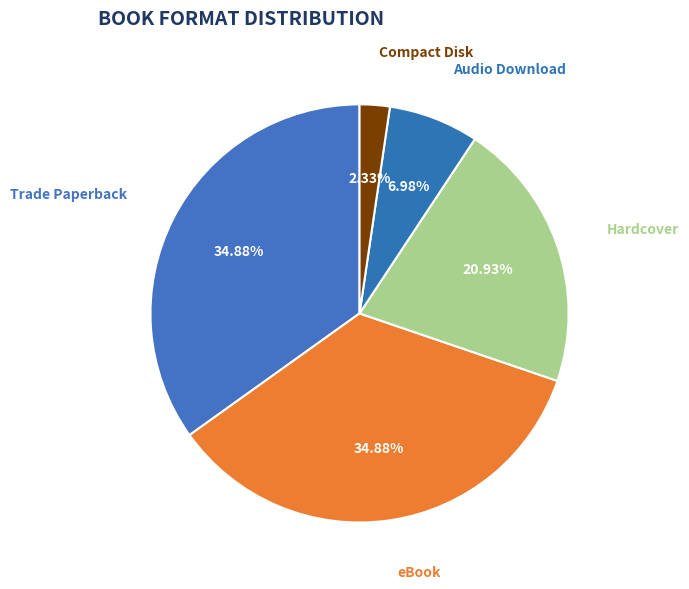

How many segments does this pie chart have?

5